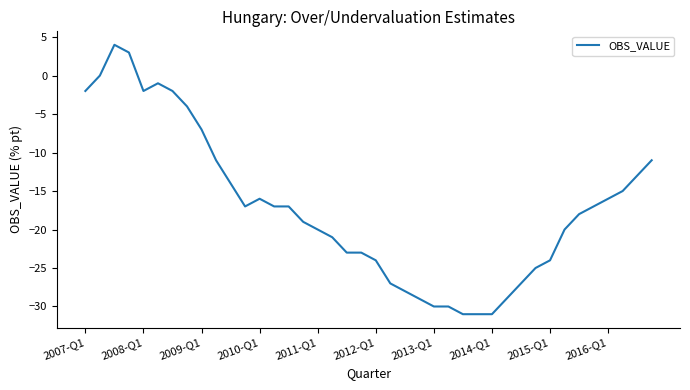

What is the difference between the maximum and minimum values?

35